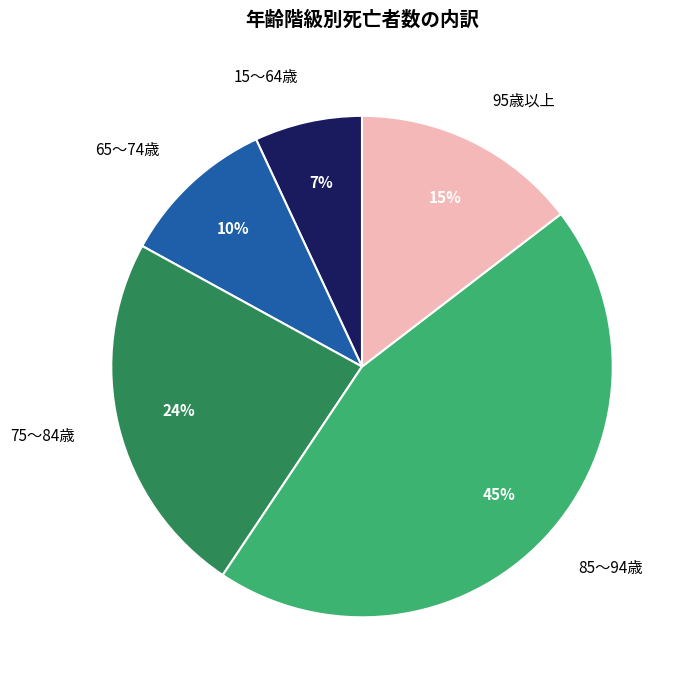

Do 95歳以上 and 15～64歳 together represent more than half of the pie?

No